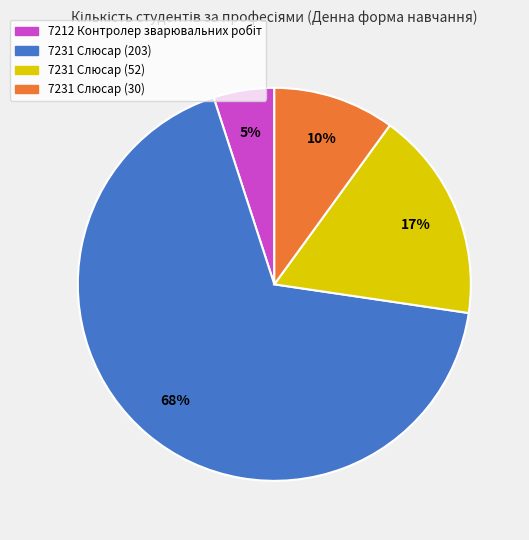

Count the number of slices in the pie.

4